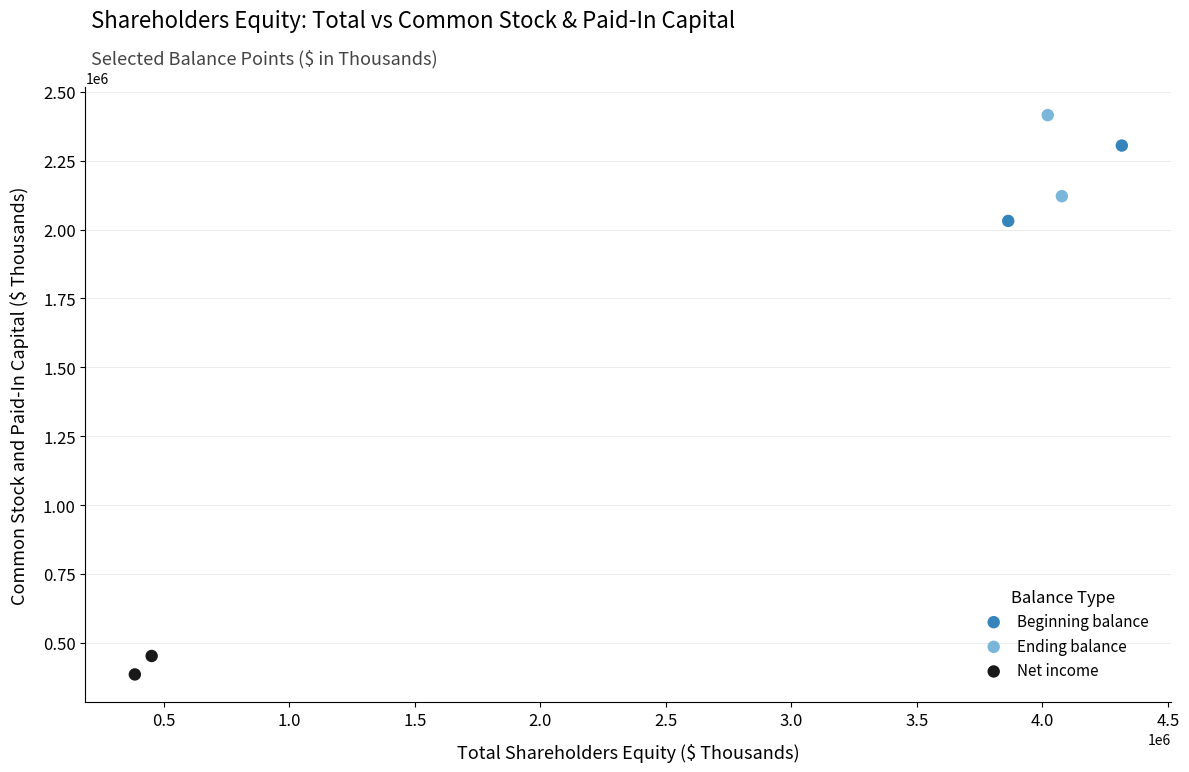

Which series contains the lowest Y value?

Net income